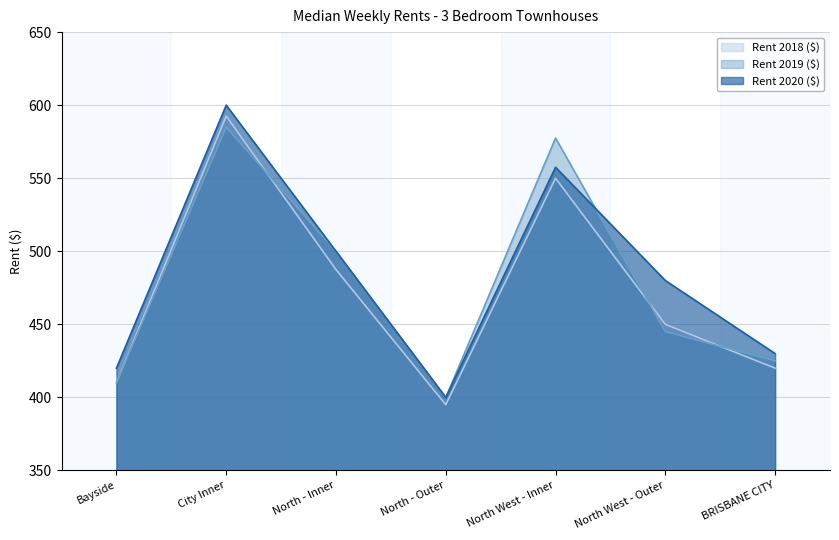

List the labels in order of Rent 2020 ($) value, smallest first.

North - Outer, Bayside, BRISBANE CITY, North West - Outer, North - Inner, North West - Inner, City Inner